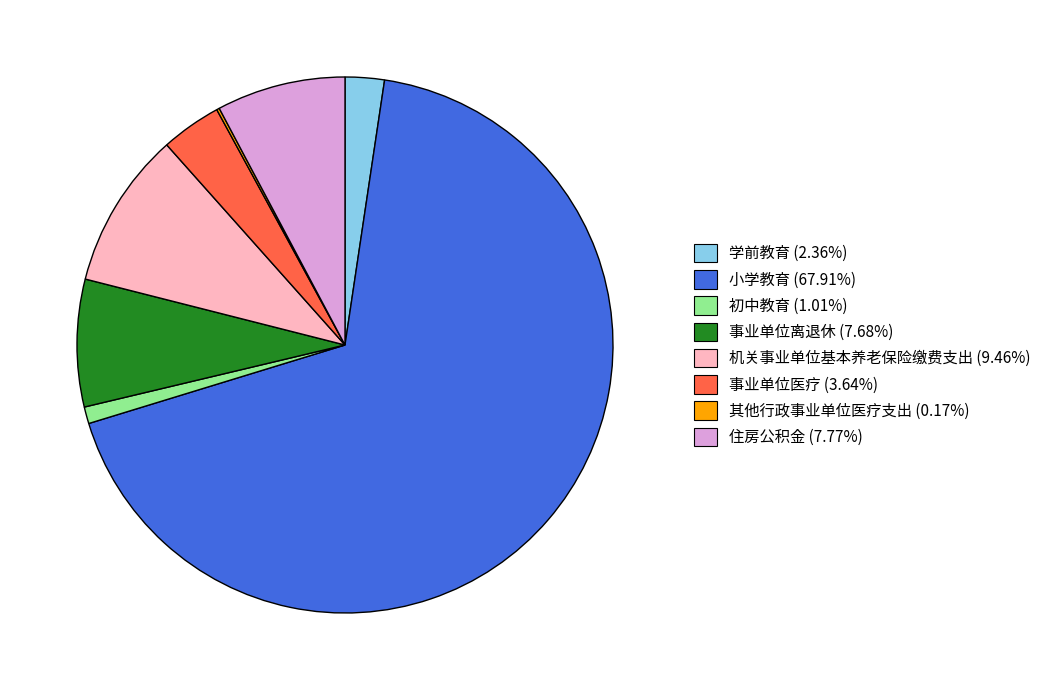

What is the largest slice in the pie chart?

小学教育